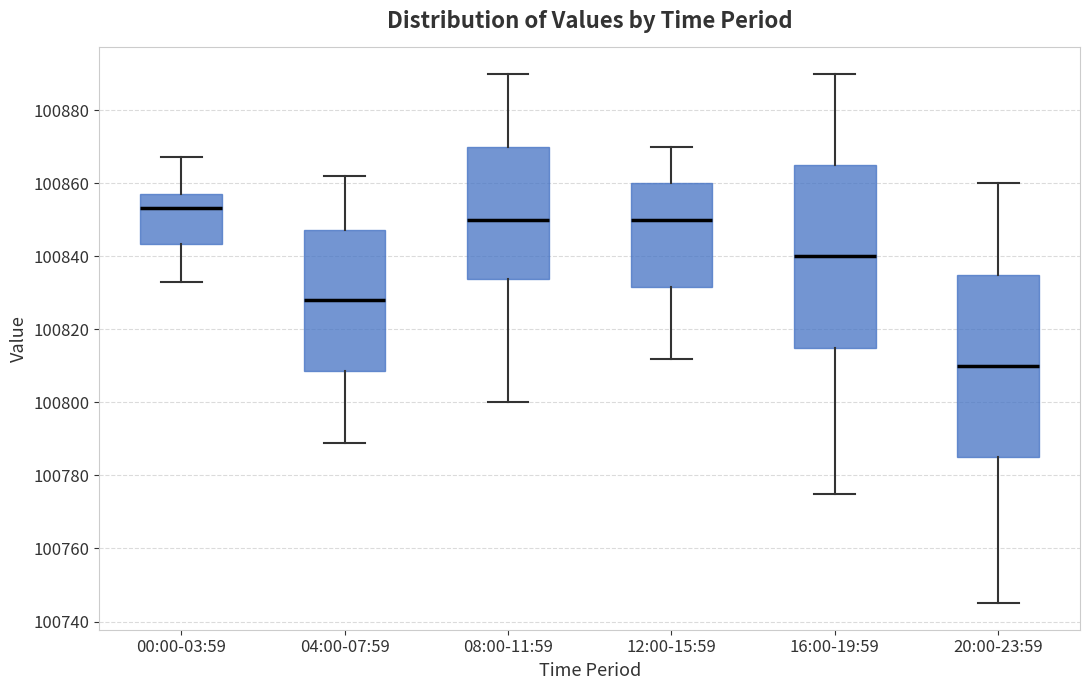

Reading left to right, transcribe this box plot: for each box, give where its median line is, the range the box spans, and where its two whiskers end, as read against the y-axis. The values are not printed on the chart, so give them approximately, as read against the axis.

00:00-03:59: median 100854, box 100844 to 100858, whiskers 100832 to 100868
04:00-07:59: median 100828, box 100808 to 100848, whiskers 100790 to 100862
08:00-11:59: median 100850, box 100834 to 100870, whiskers 100800 to 100890
12:00-15:59: median 100850, box 100832 to 100860, whiskers 100812 to 100870
16:00-19:59: median 100840, box 100816 to 100866, whiskers 100776 to 100890
20:00-23:59: median 100810, box 100786 to 100836, whiskers 100746 to 100860